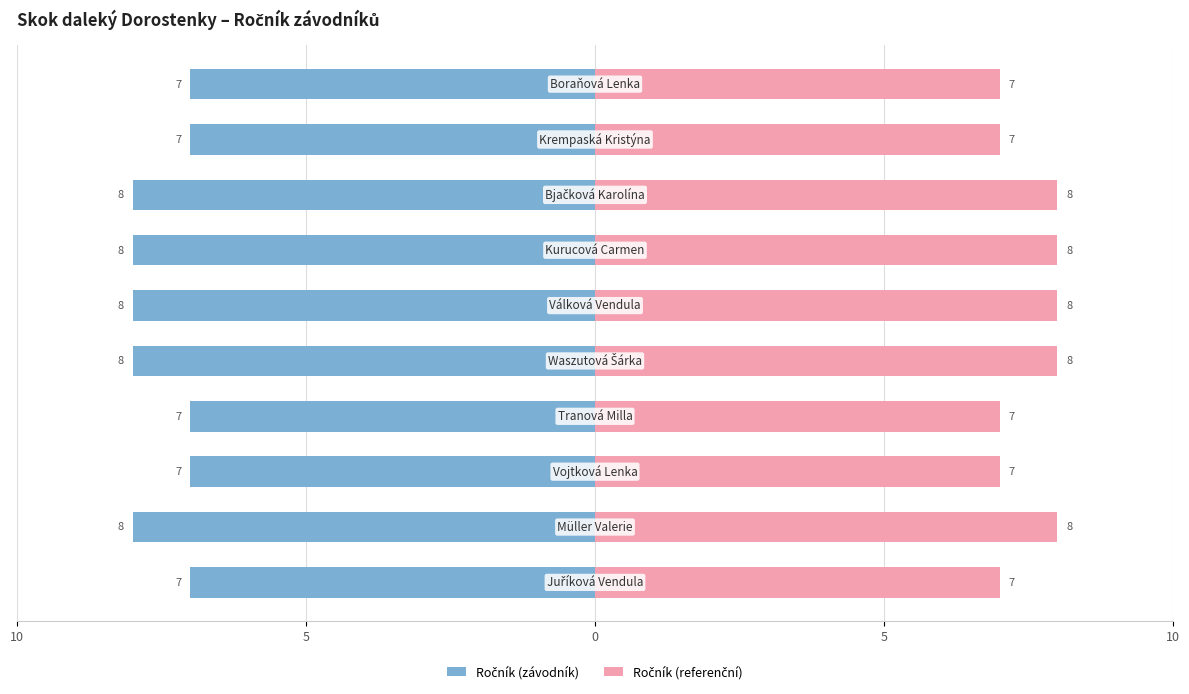

Is the value of Ročník (referenční) at 8 greater than the value of Ročník (závodník) at 9?

No